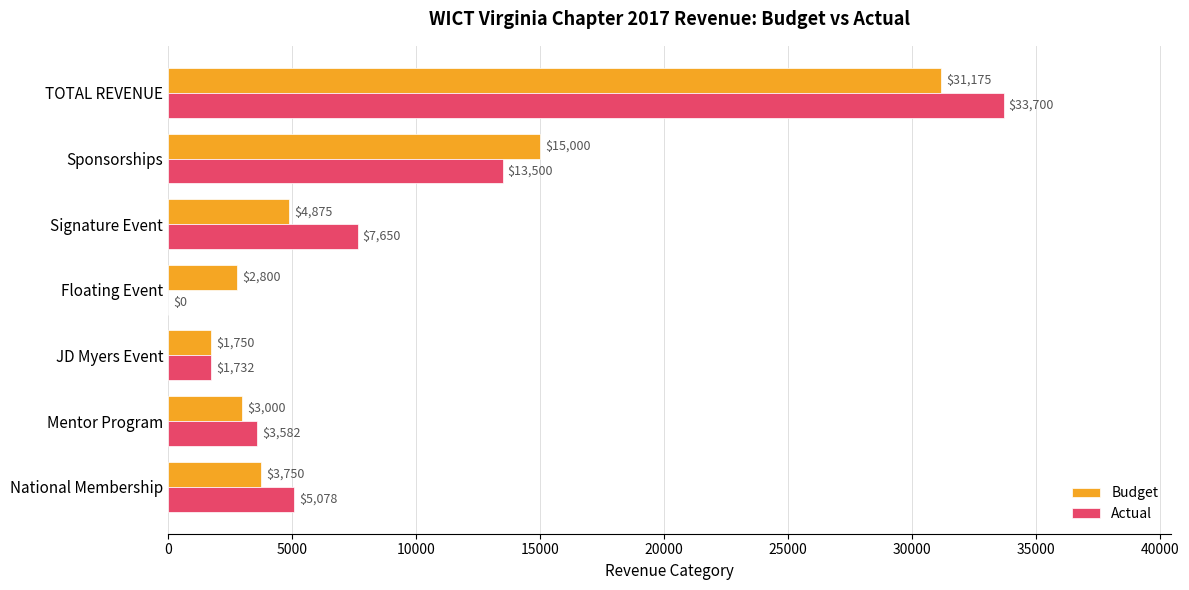

Which series changed the most between JD Myers Event and Floating Event?

Actual